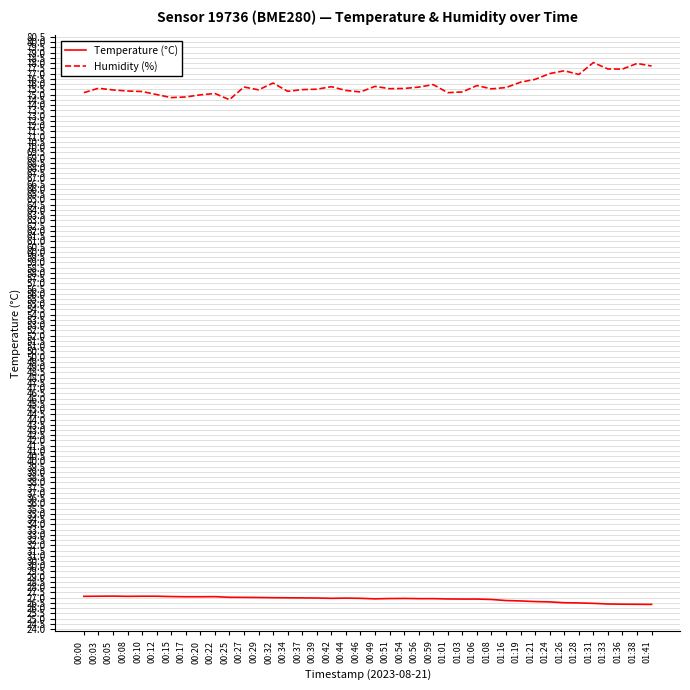

What is the maximum value shown in the chart?

78.1